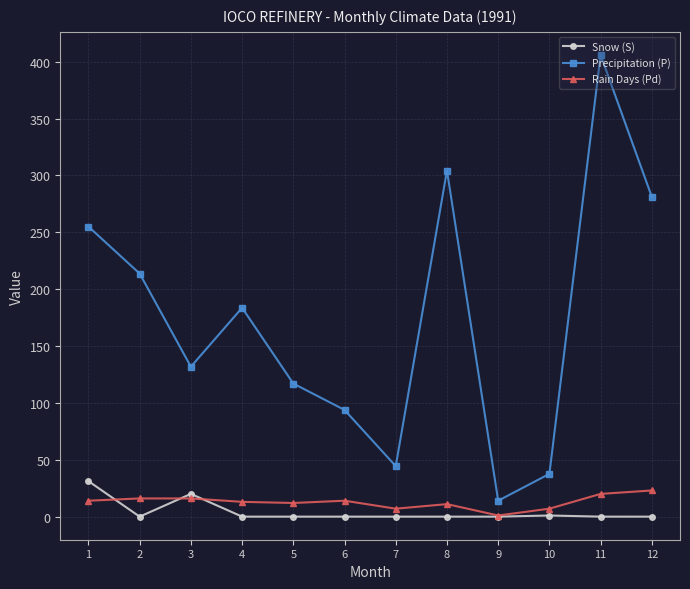

Is it true that Precipitation (P) equals 281.1 at 12?

True